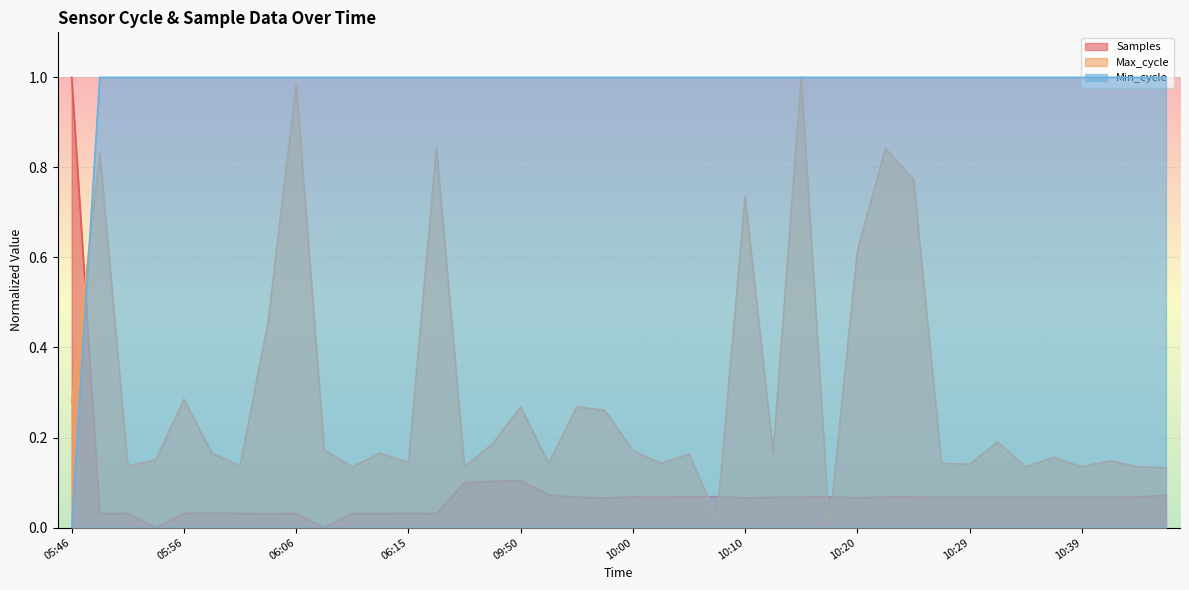

Which has a higher value, 09:47 or 06:08?

09:47